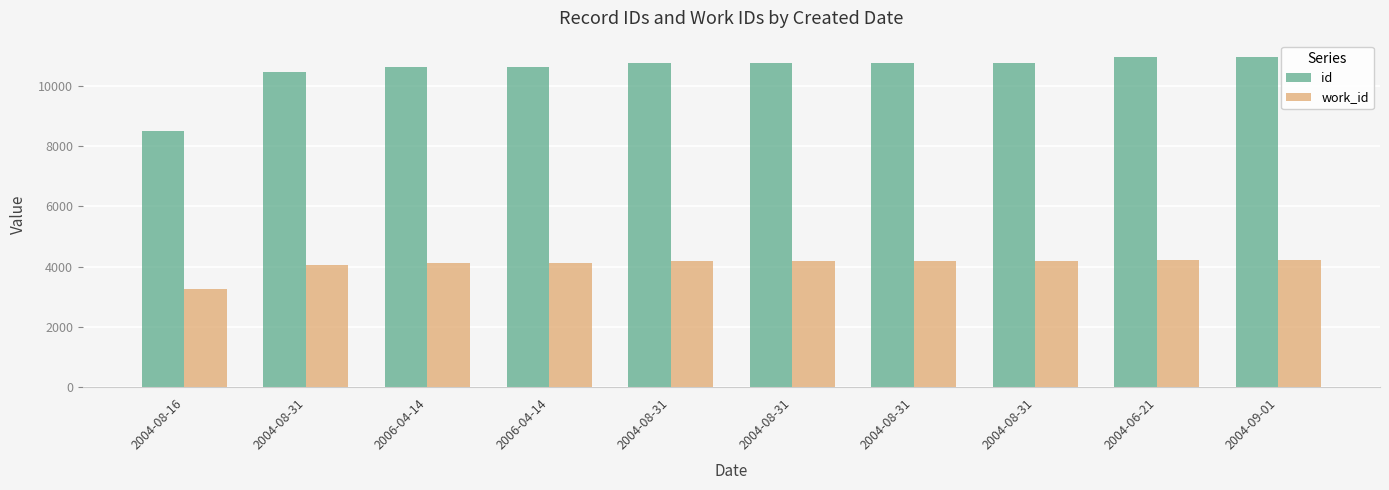

How many bars are there in each group?

2